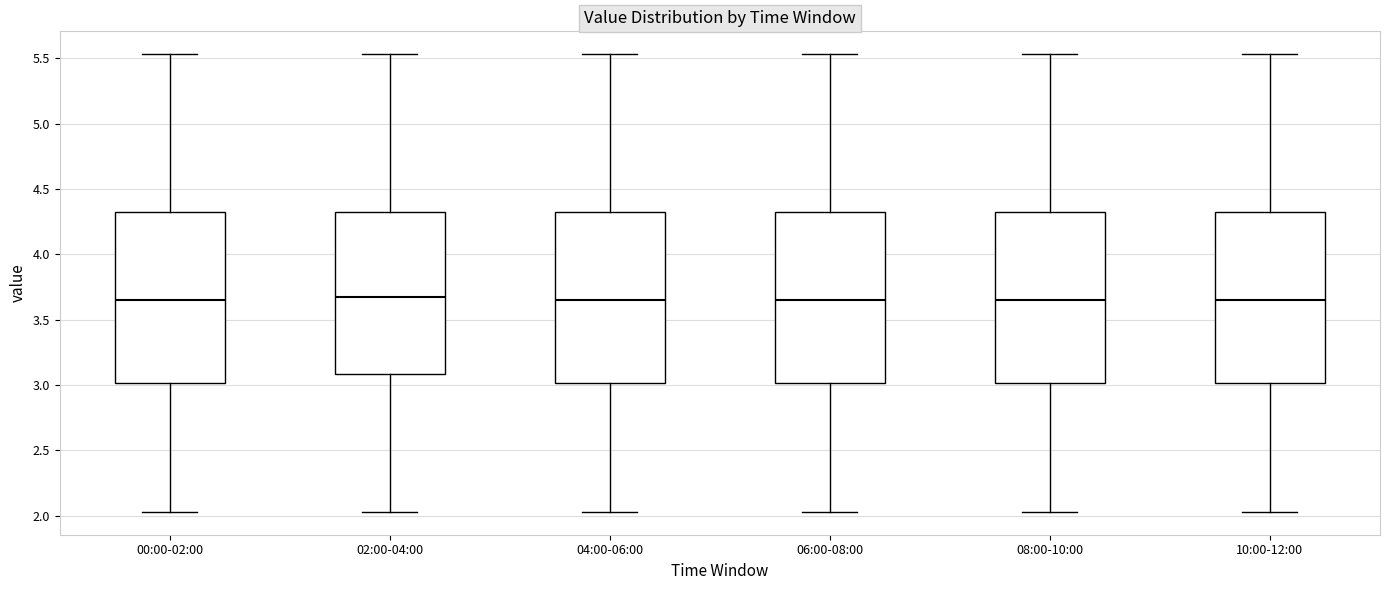

Where is the upper edge of the box for 00:00-02:00 on the y-axis? The values are not printed on the chart, so give them approximately, as read against the axis.

4.30